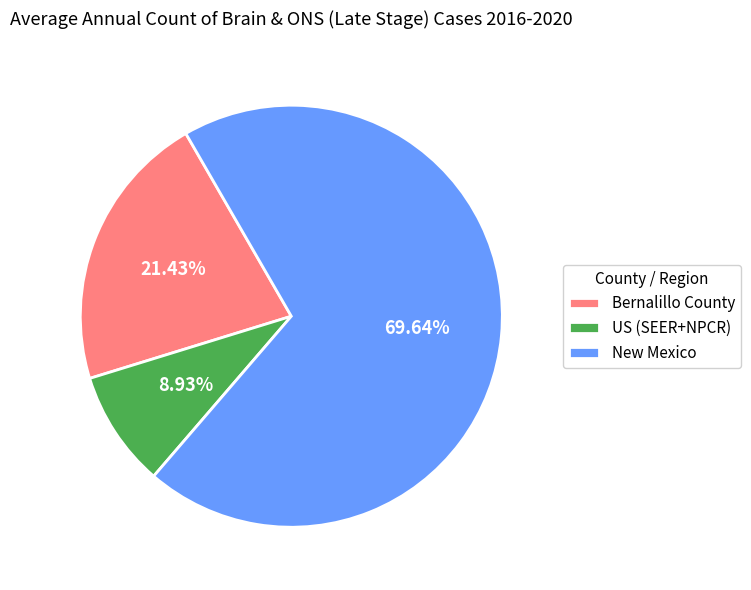

To the nearest percent, what is the difference between the largest and smallest slice percentages?

61%